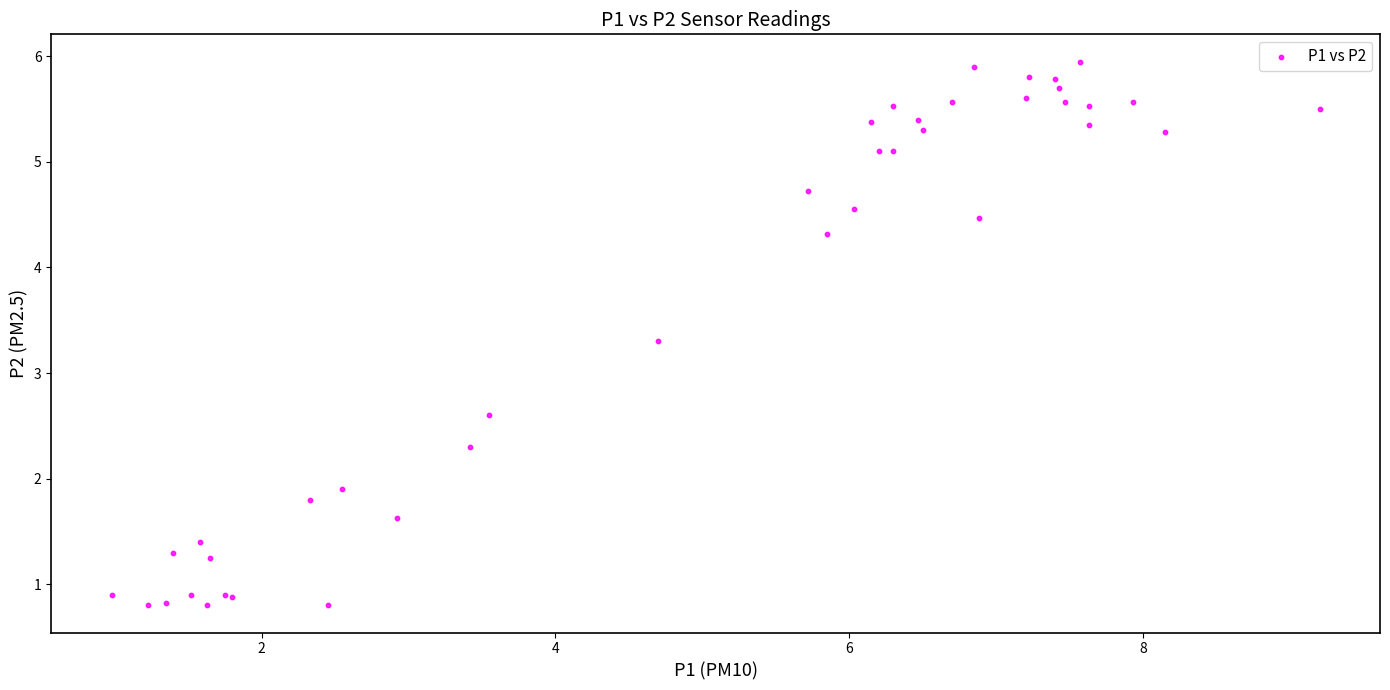

What Y value in the scatter plot is closest to 3?

3.3